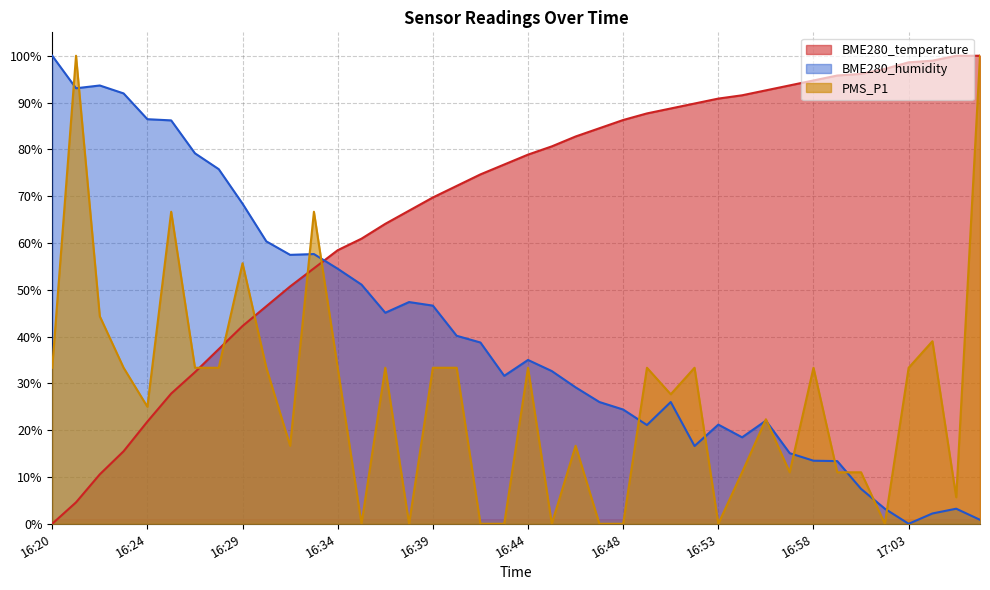

What is the sum of the BME280_temperature values at 16:56 and 16:24?

114.4